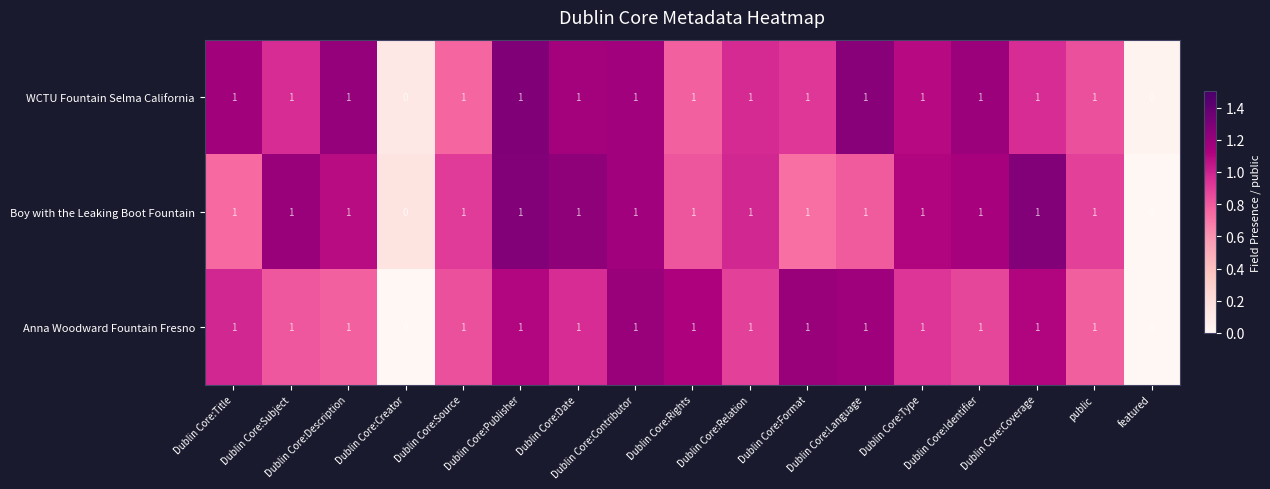

The value of Anna Woodward Fountain Fresno at Dublin Core:Format is 1. True or false?

True